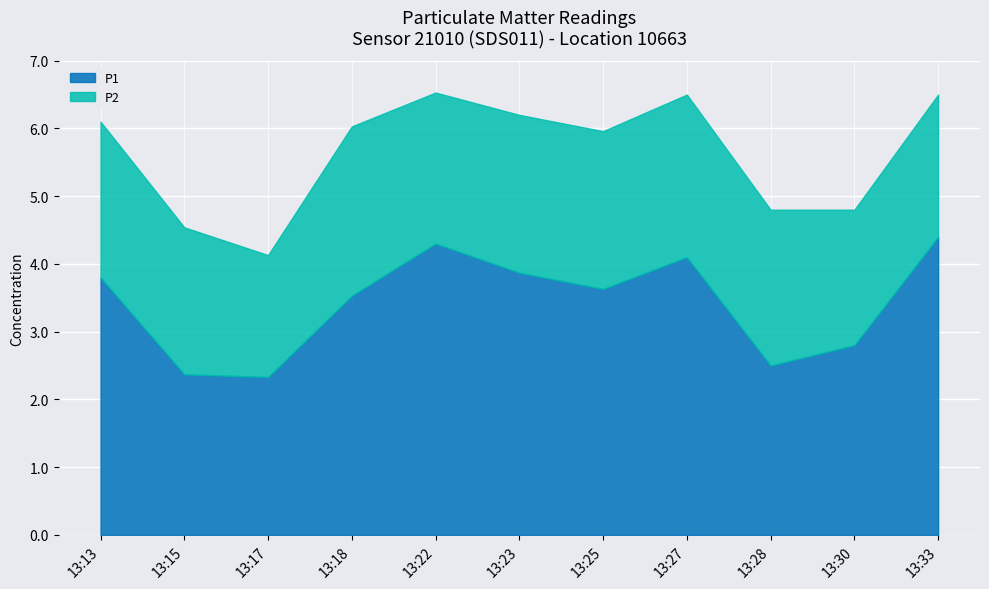

In P1, how many points are lower than both neighbors (excluding endpoints)?

3